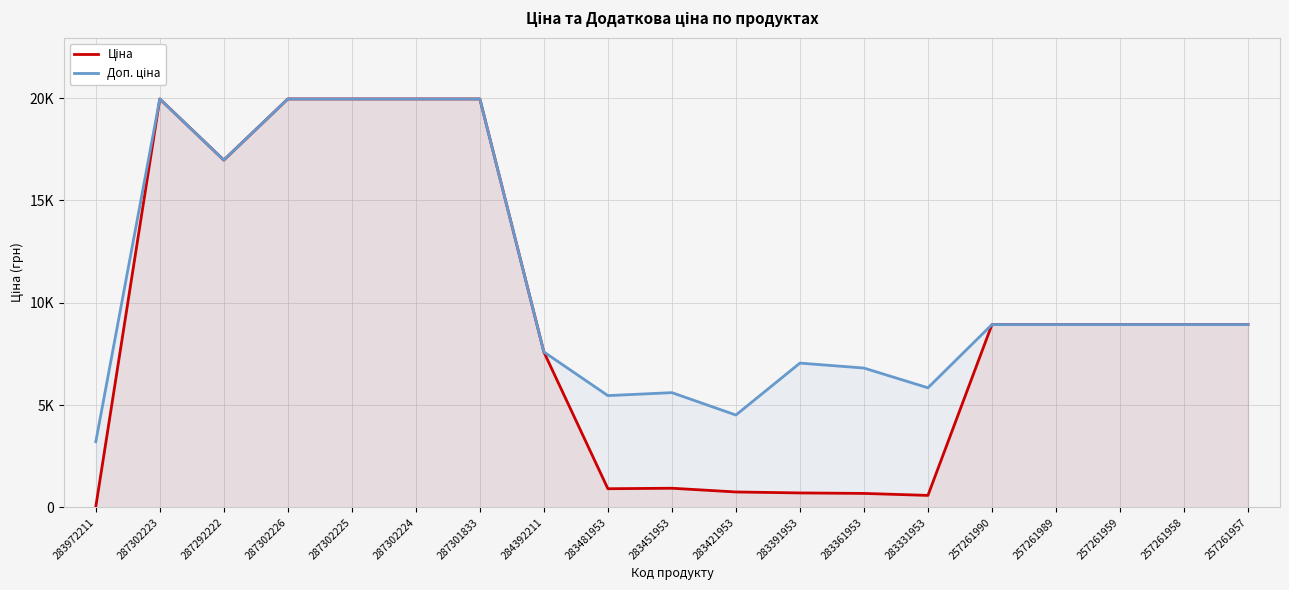

Does the chart have visible grid lines?

Yes